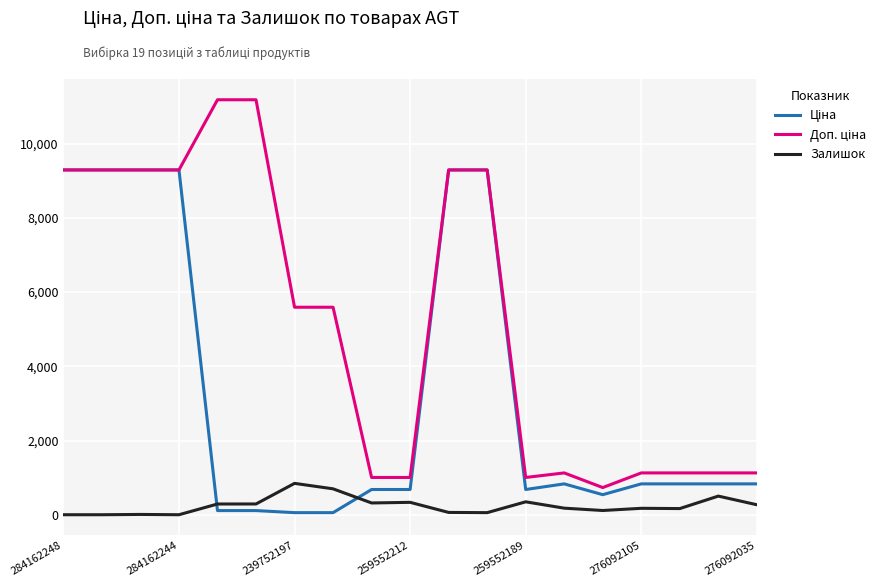

What is the greatest value displayed?

11182.0